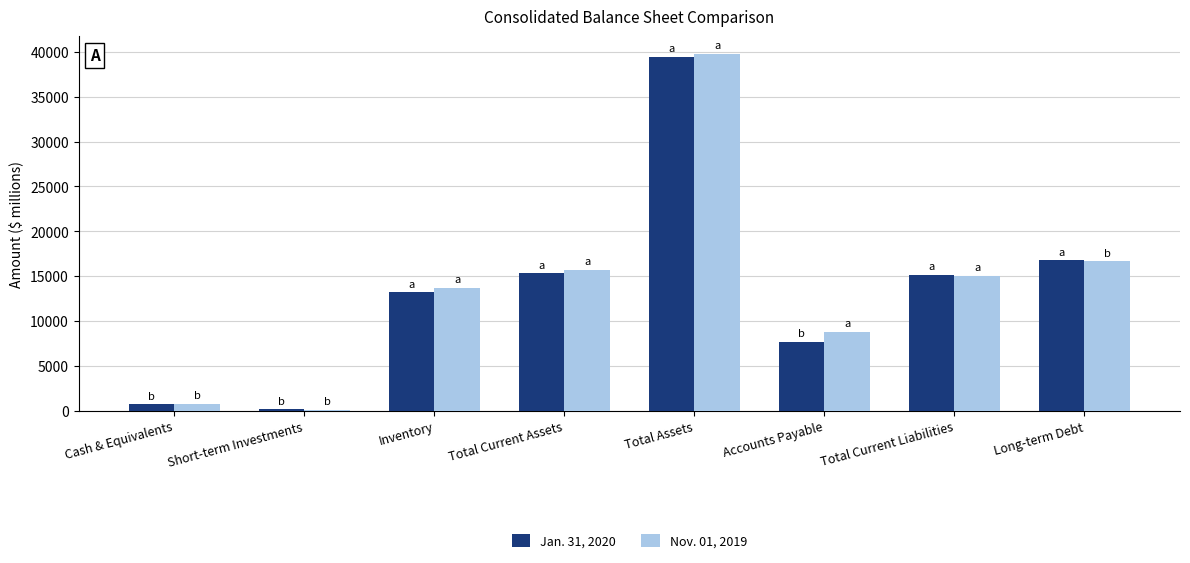

Rank the series by their average value, from lowest to highest.

Jan. 31, 2020, Nov. 01, 2019